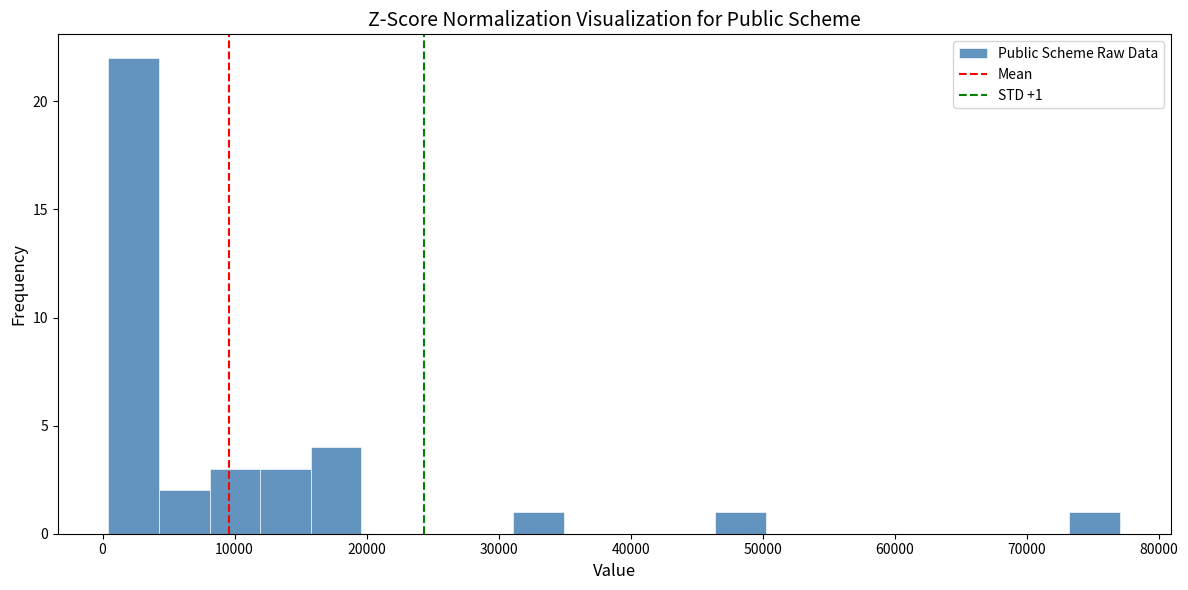

Read against the x-axis, roughly where is the centre of the tallest bar?

2000